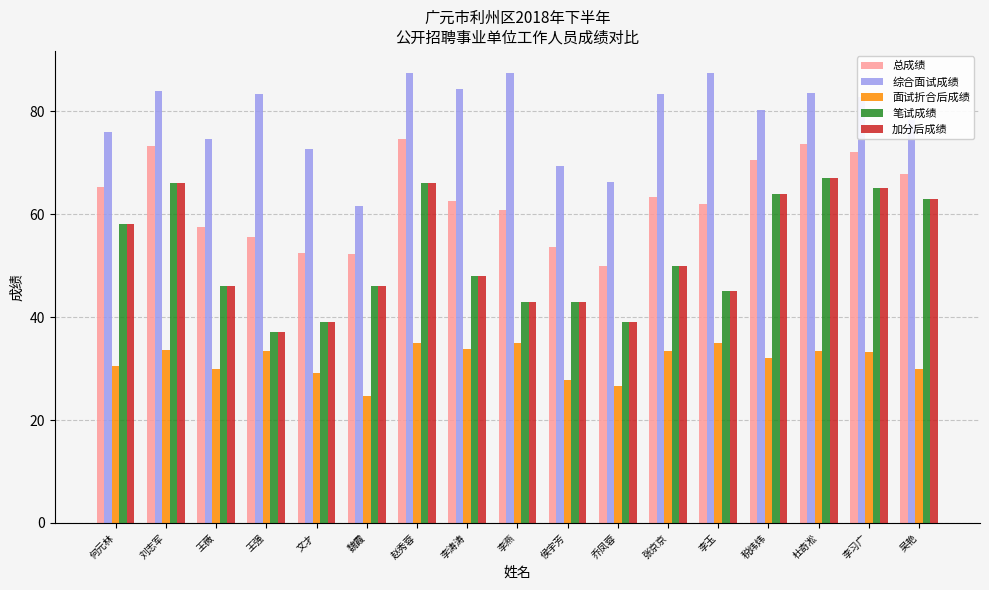

At which label does 笔试成绩 reach its peak?

杜奇凇